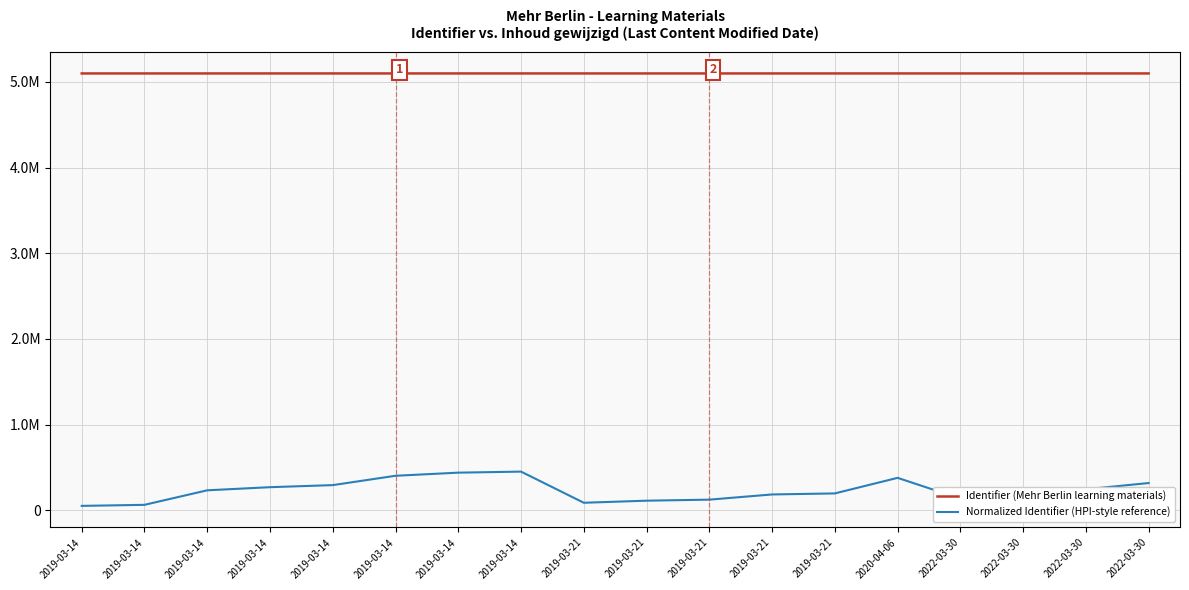

Between 2019-03-14 and 2019-03-14, which series saw the biggest shift?

Normalized Identifier (HPI-style reference)